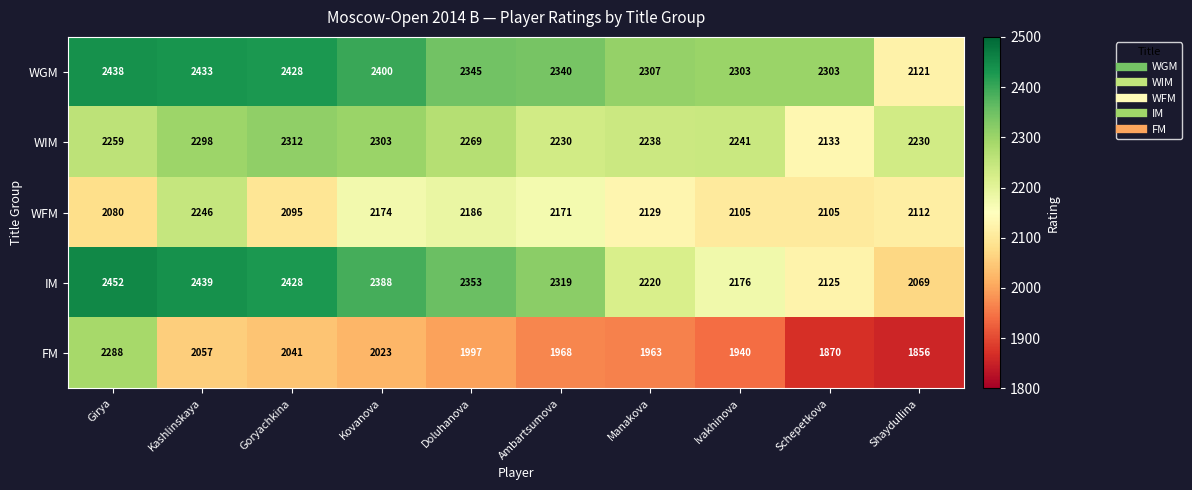

What is the approximate value of FM at Ambartsumova, to the nearest 10?

1970